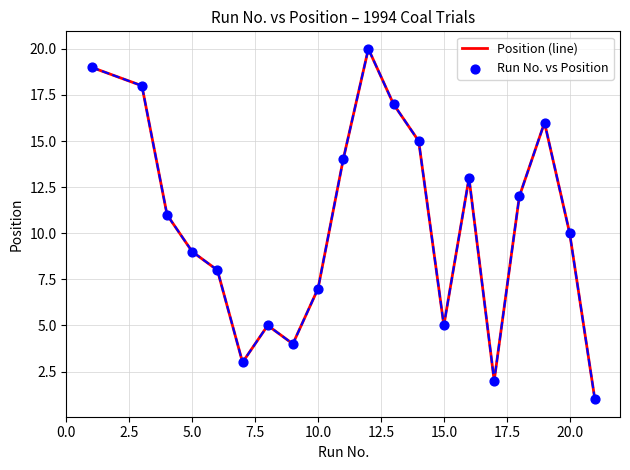

What is the difference between the maximum and minimum values?

19